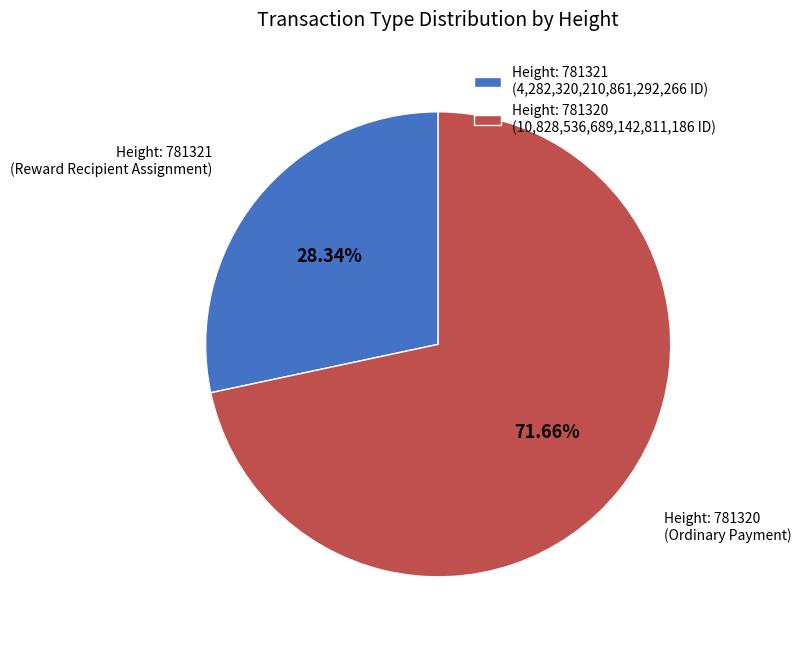

Is the sum of Height: 781321 (4,282,320,210,861,292,266 ID) and Height: 781320 (10,828,536,689,142,811,186 ID) greater than half?

Yes